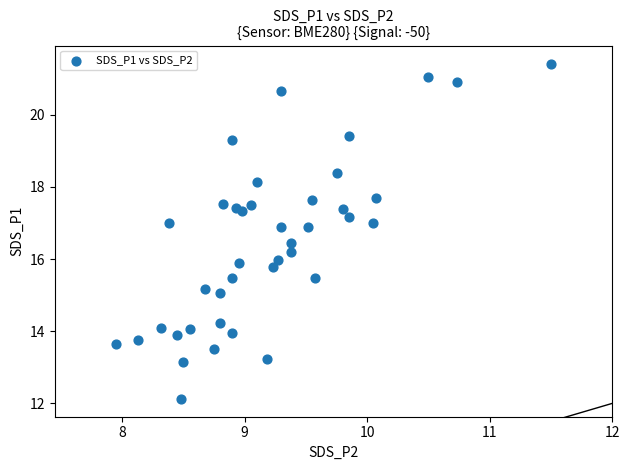

What is the range of X values (max minus min)?

3.5